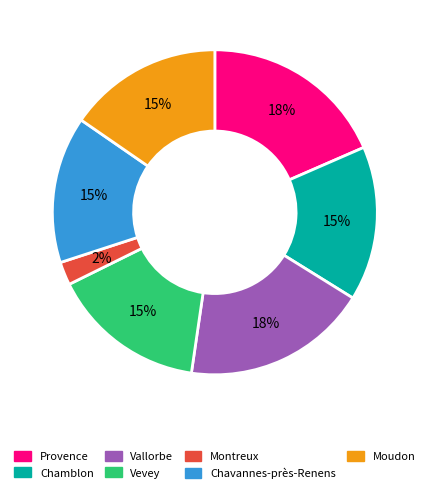

To the nearest percent, what portion does Montreux represent?

2%